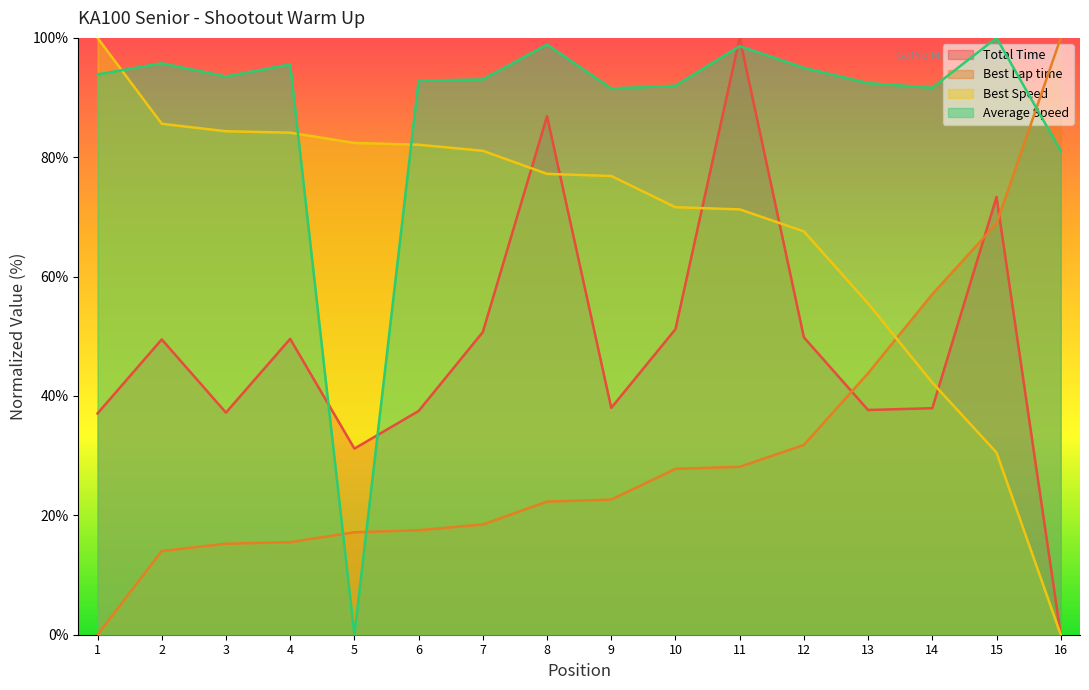

What is the difference between the highest and lowest values at 16?

100.0